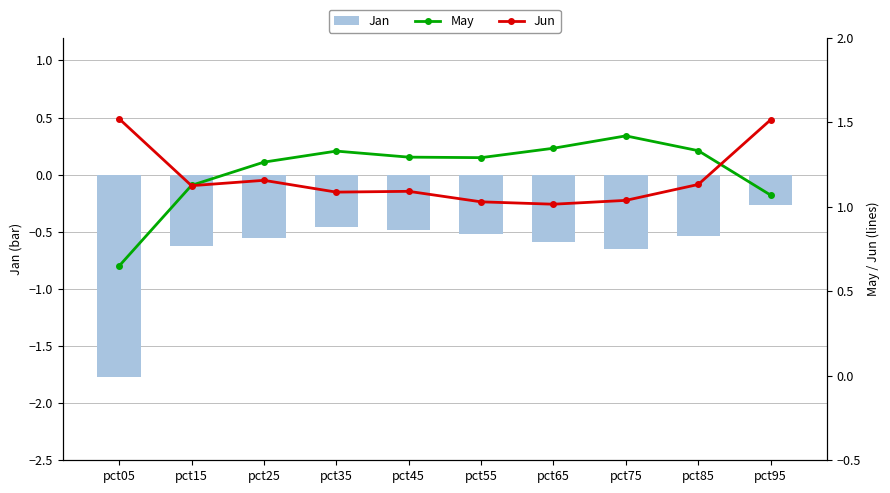

What is the difference between the second highest and second lowest values in the Jun series?

0.5